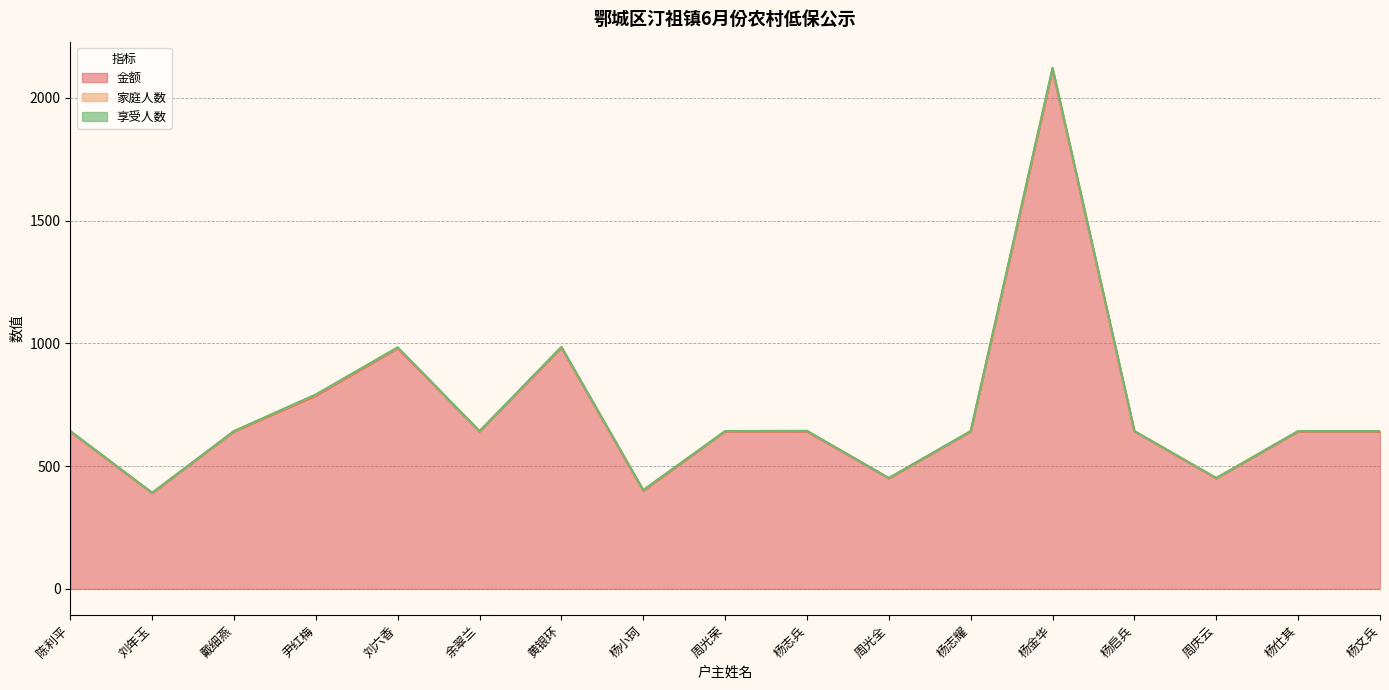

What are all the series names shown in the legend?

金额, 家庭人数, 享受人数